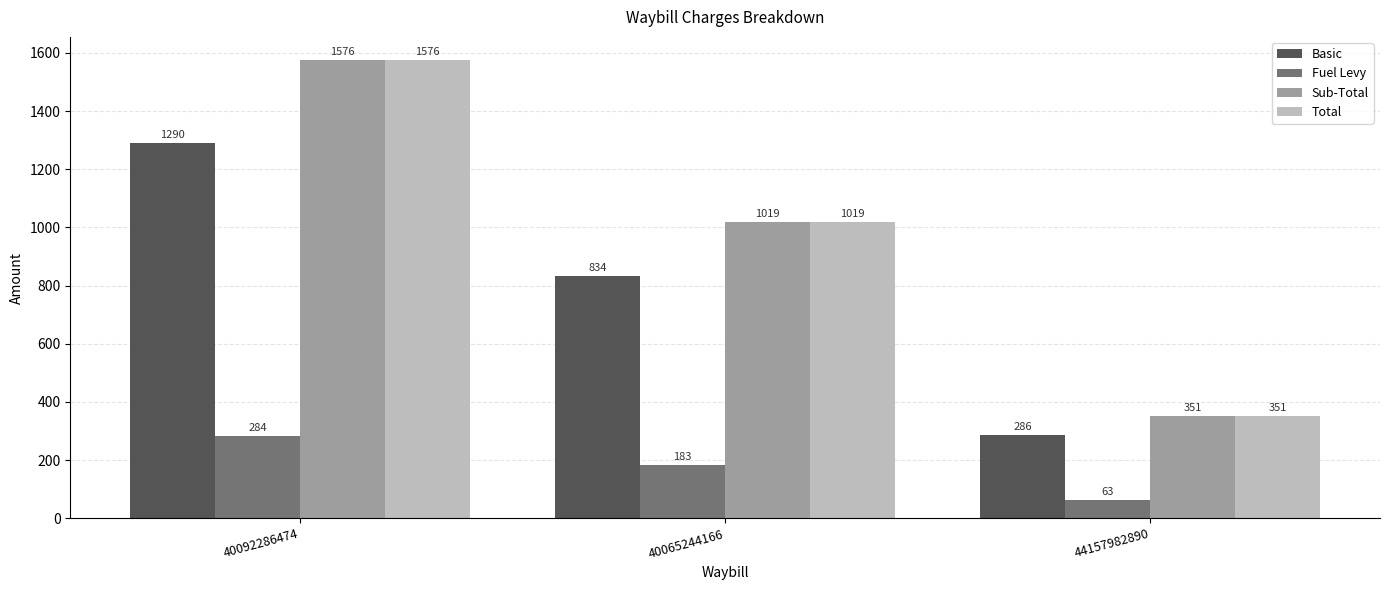

Rank the categories by Total value from highest to lowest.

40092286474, 40065244166, 44157982890